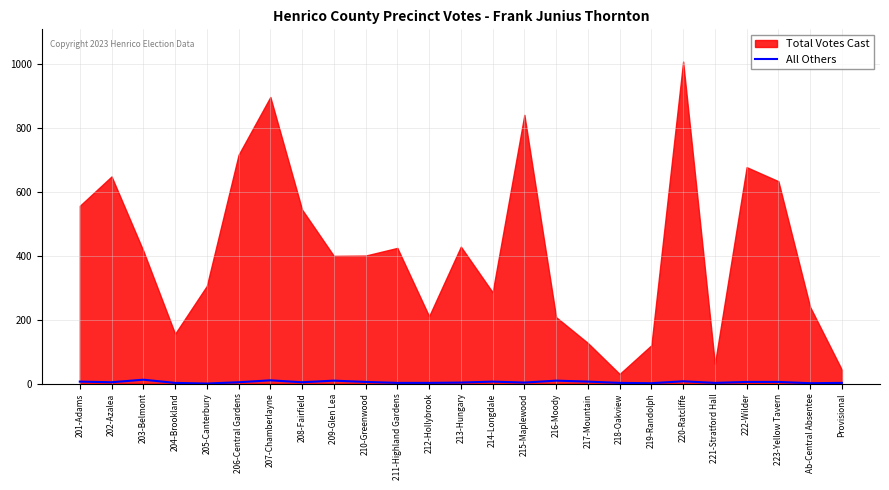

Between 216-Moody and 213-Hungary, which is larger?

216-Moody